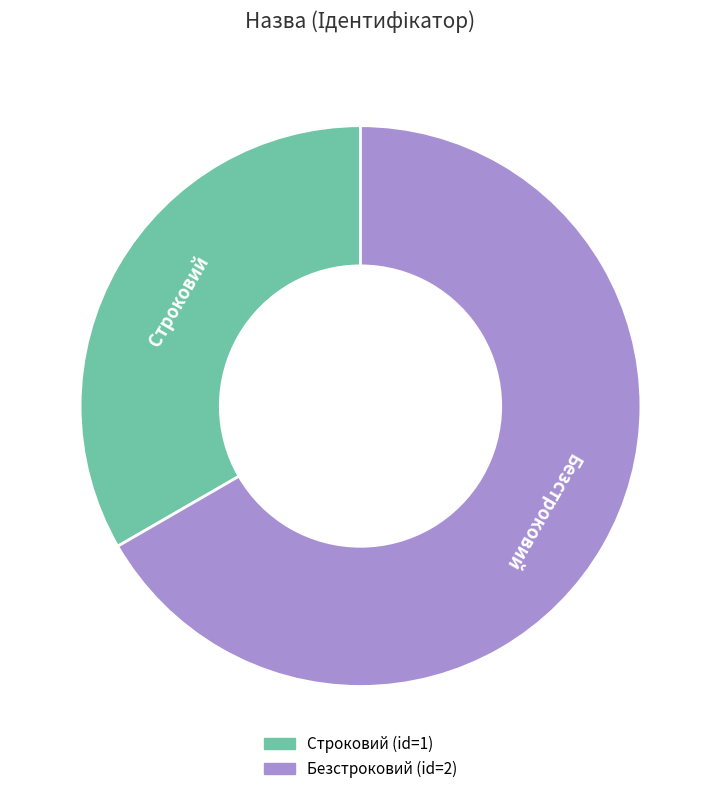

Does Безстроковий account for over 50% of the chart?

Yes